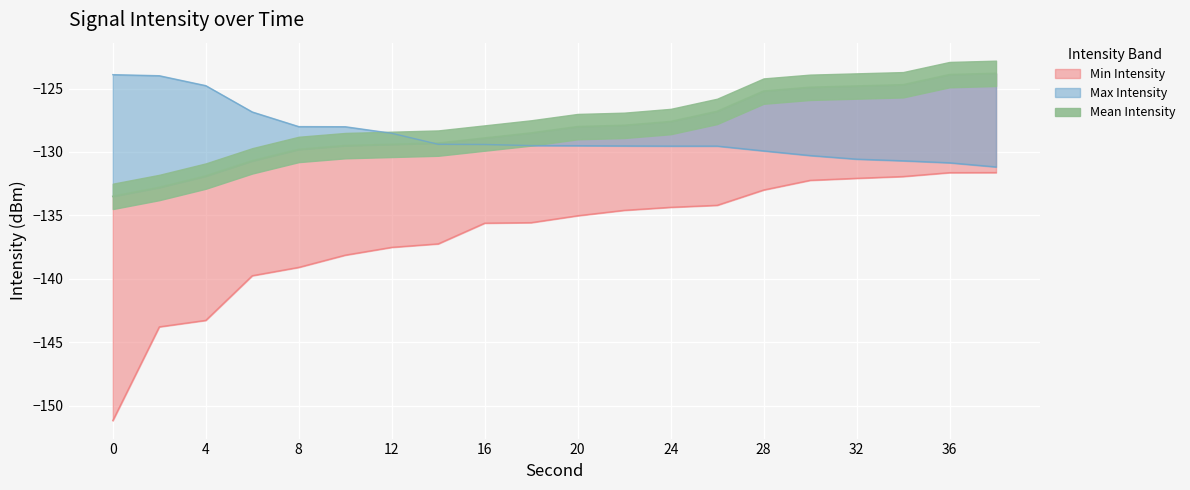

Count the number of categories in the chart.

20